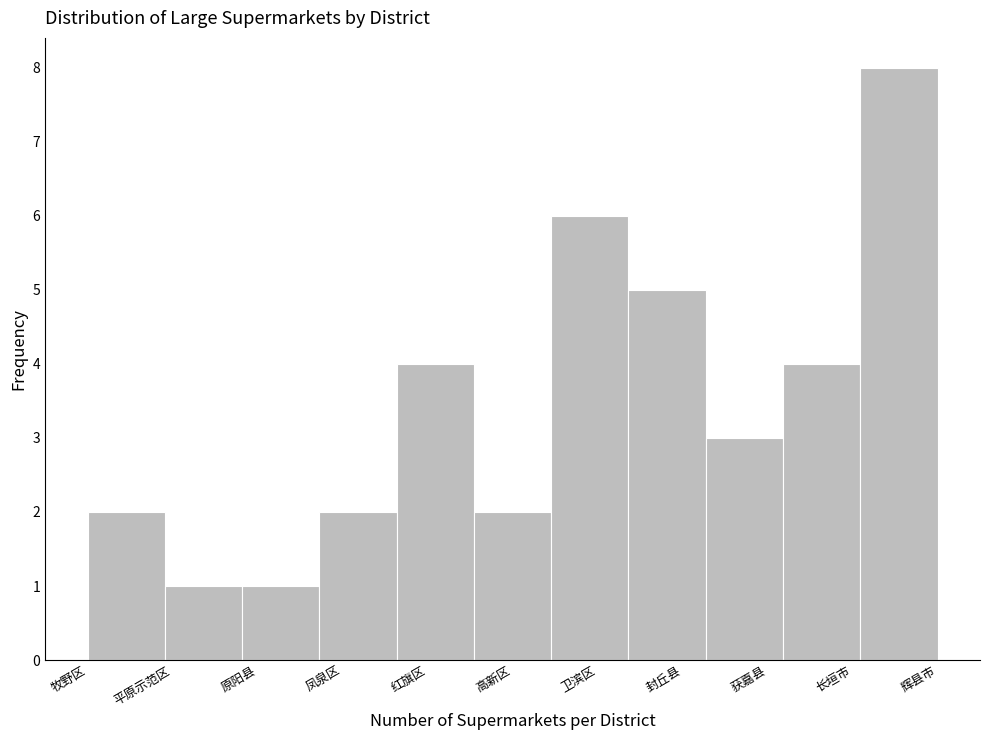

Reading left to right, transcribe all the data shown in this chart.

2	1	1	2	4	2	6	5	3	4	8